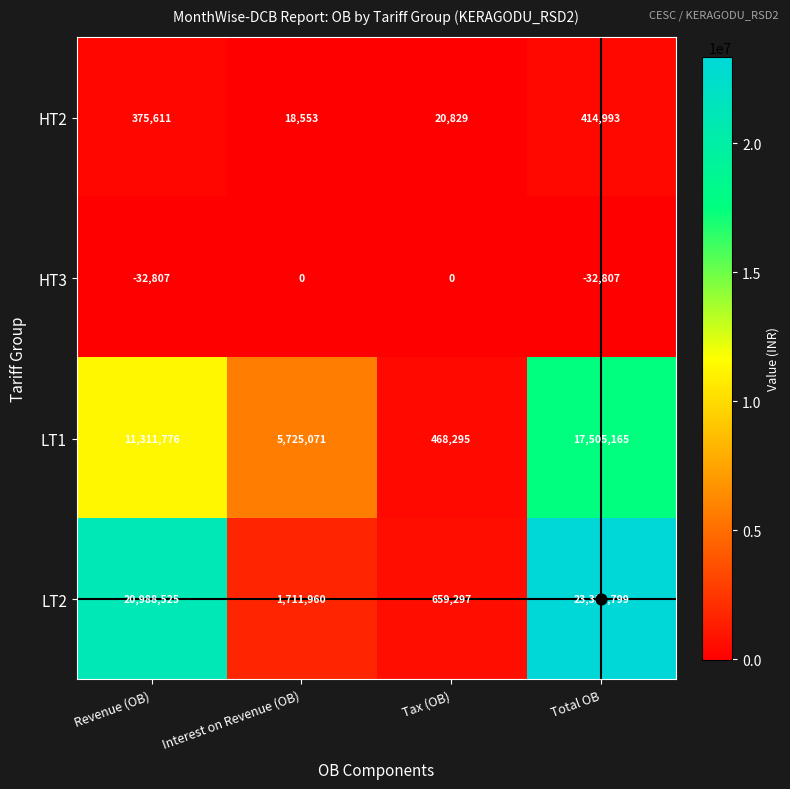

Where is LT2 nearest to the value 12009548?

Revenue (OB)